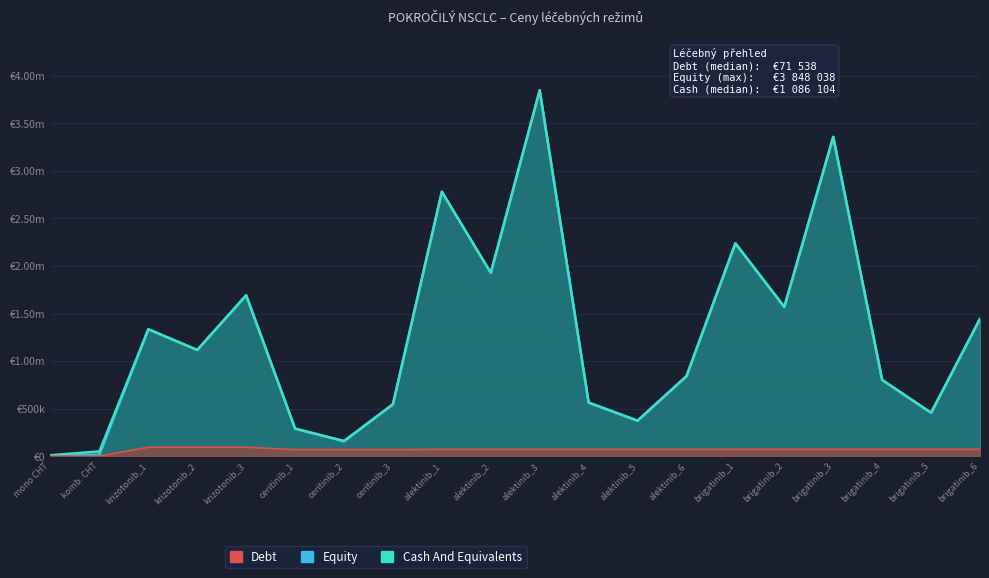

What is the difference between the maximum and second lowest values in the Debt series?

92960.4